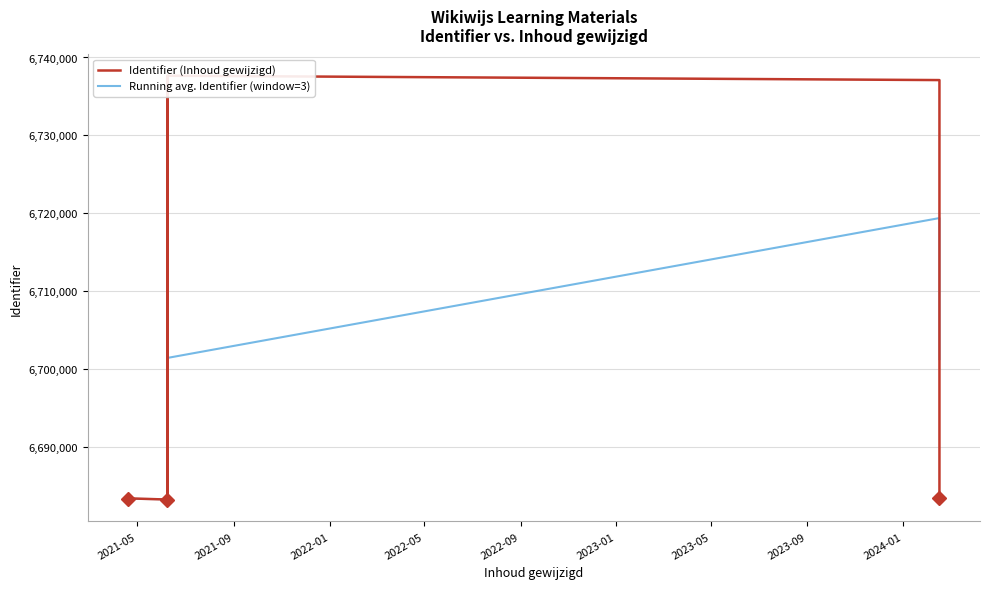

What is the average value of the Running avg. Identifier (window=3) series?

6694130.1